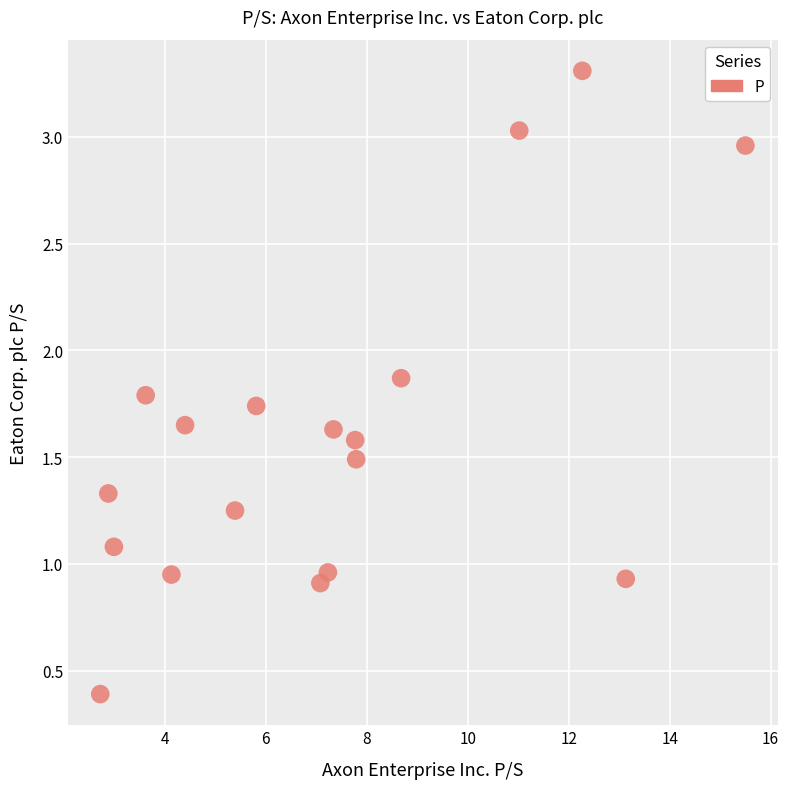

What is the range of X values (max minus min)?

12.8